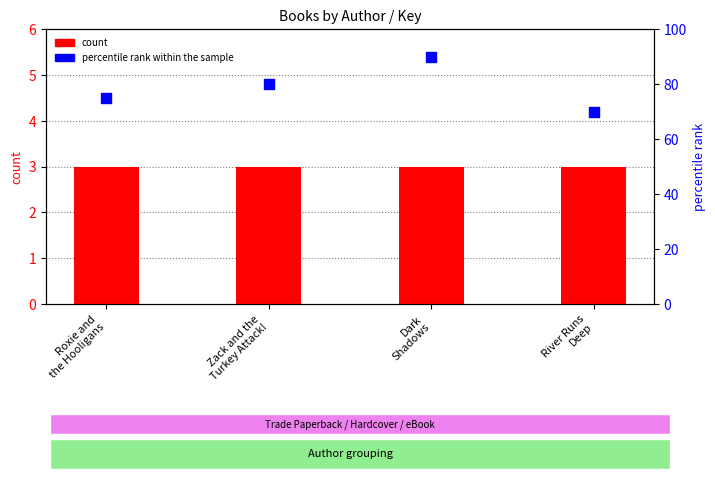

Is the value of percentile rank within the sample at Dark
Shadows greater than the value of count at River Runs
Deep?

Yes